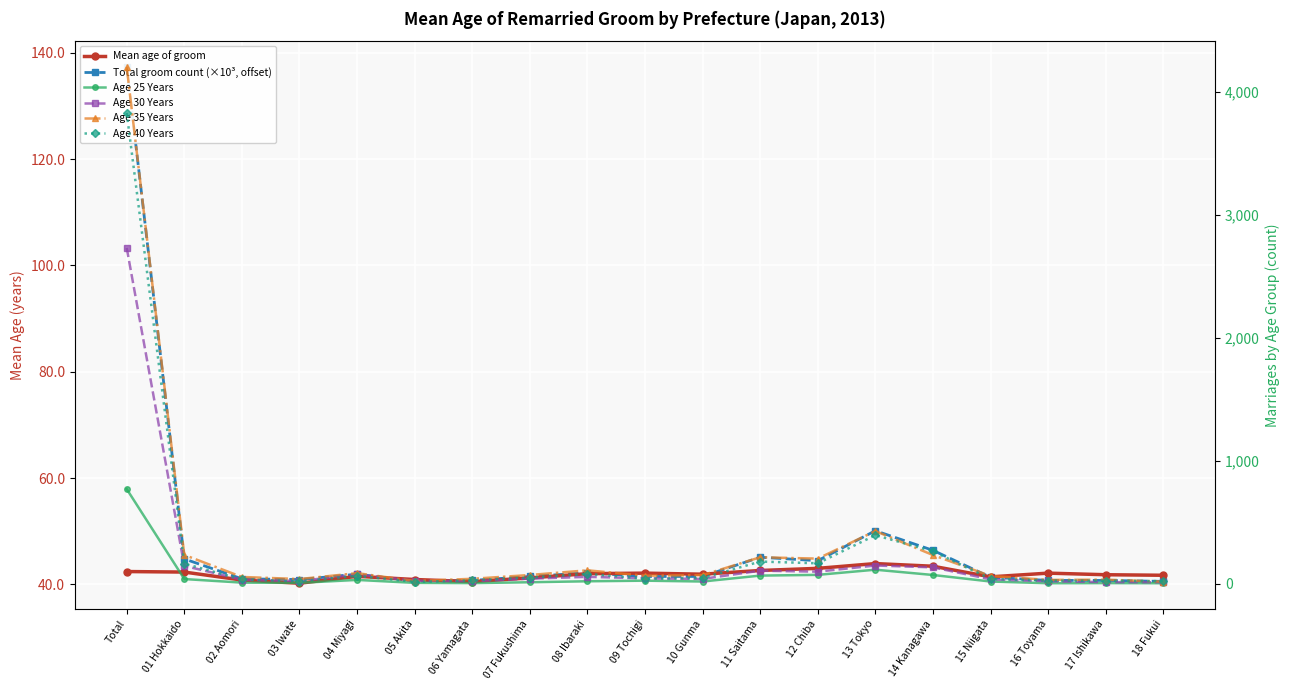

What is the difference between the highest and lowest values at 14 Kanagawa?

222.6